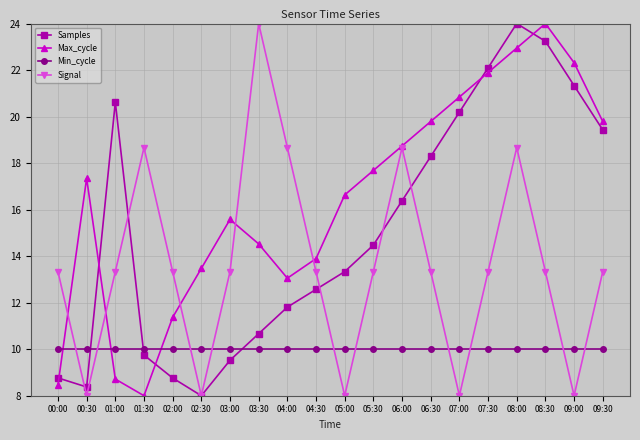

What is the sum of the Min_cycle values at 03:30 and 00:00?

20.0